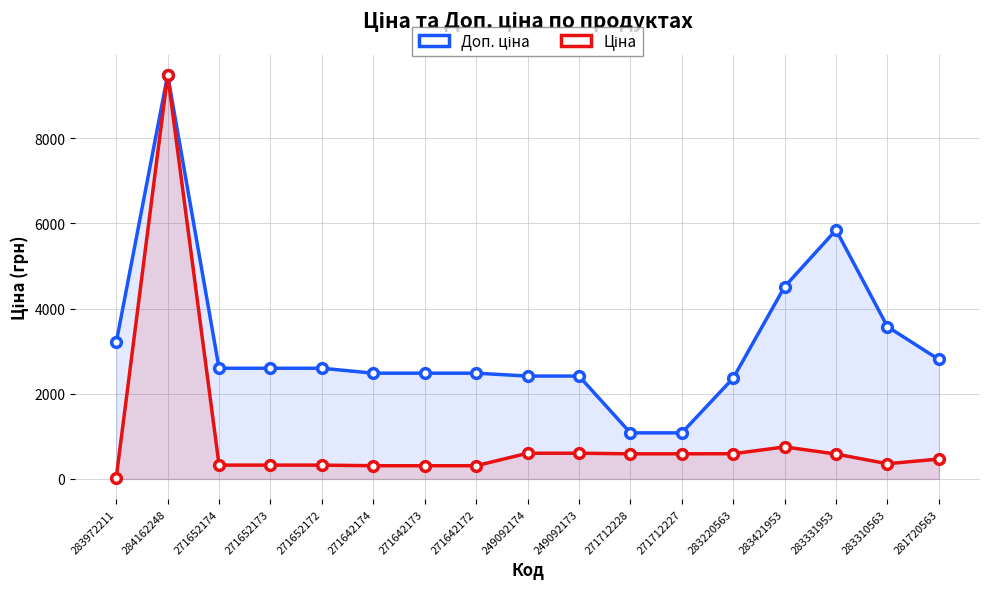

What is the sum of all Ціна values?

16557.5